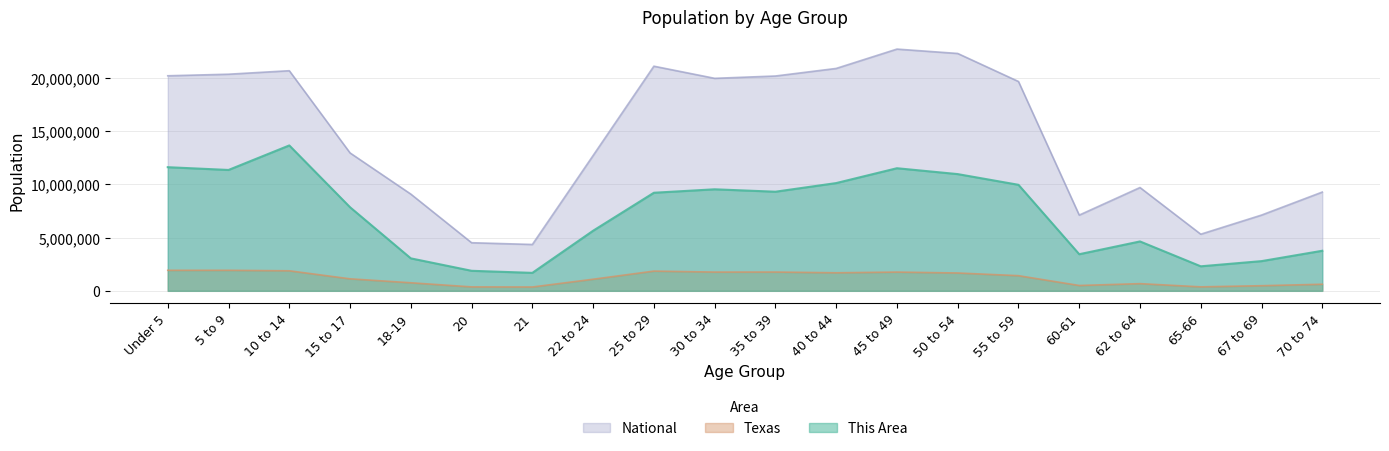

What is the difference between the highest and lowest values at 70 to 74?

8659010.0